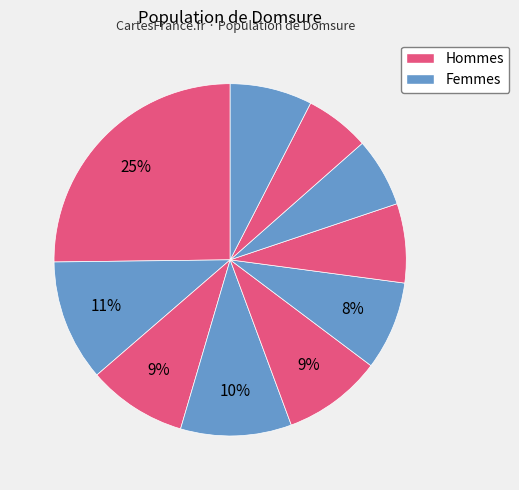

How many segments does this pie chart have?

10